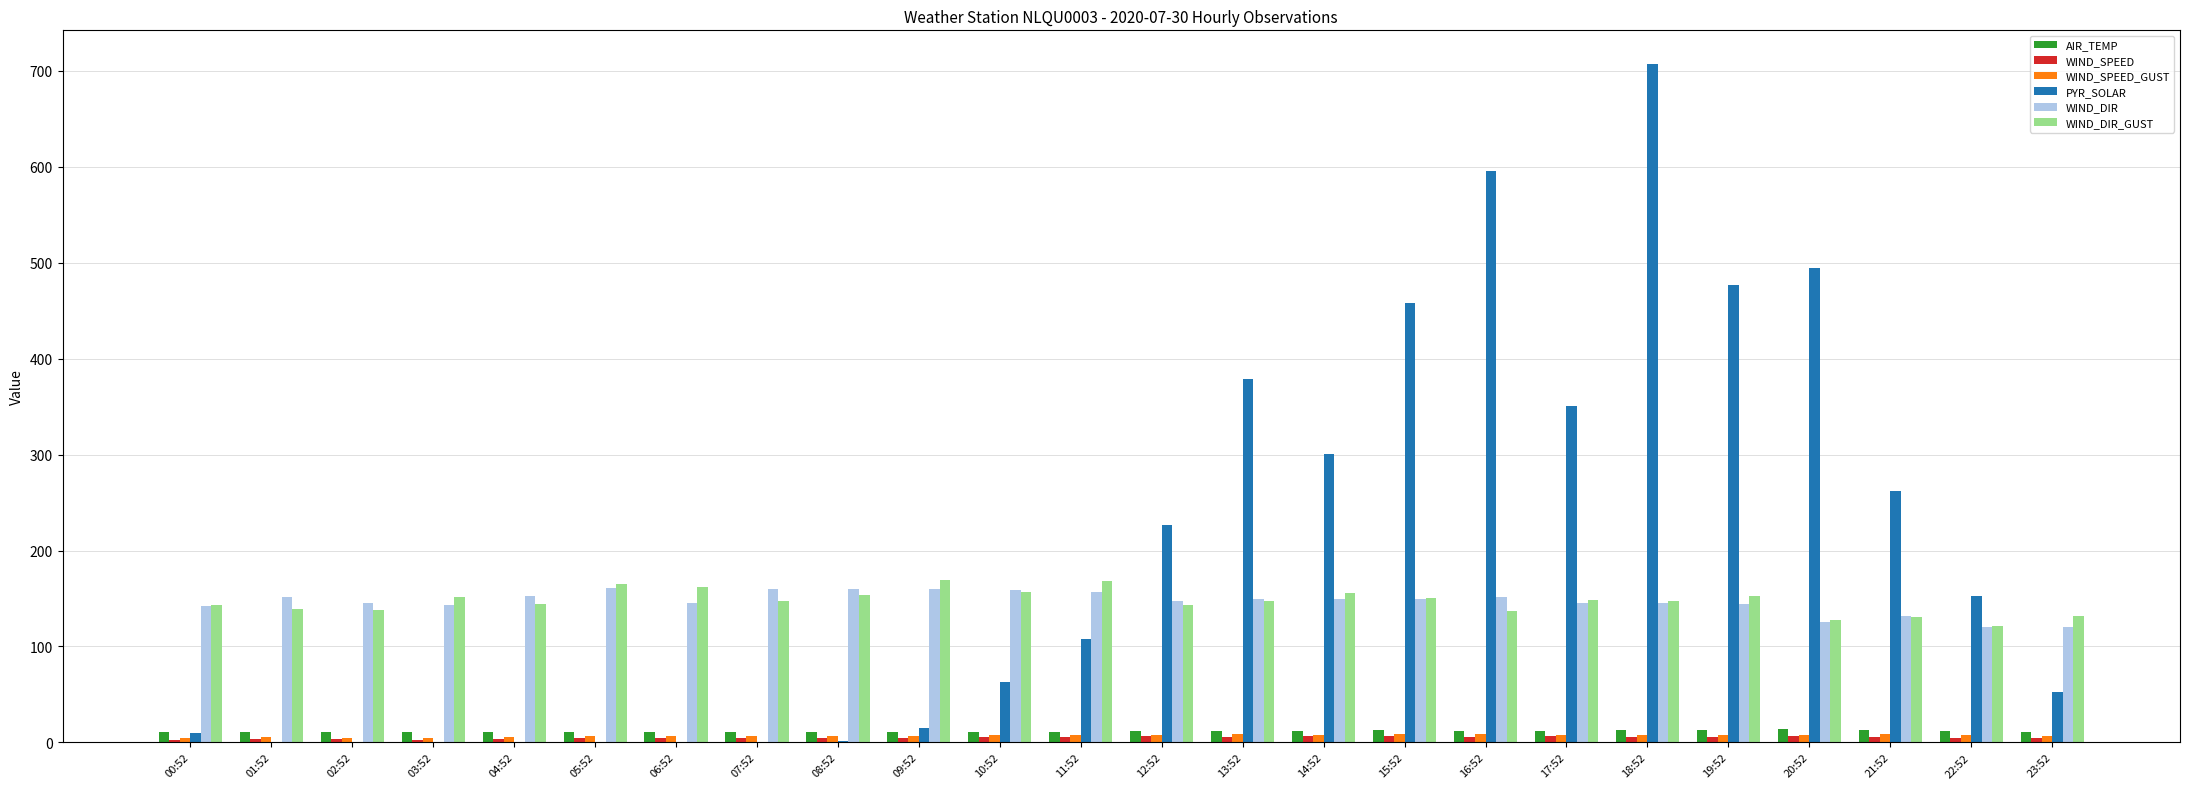

Which series has the largest range (max minus min)?

PYR_SOLAR